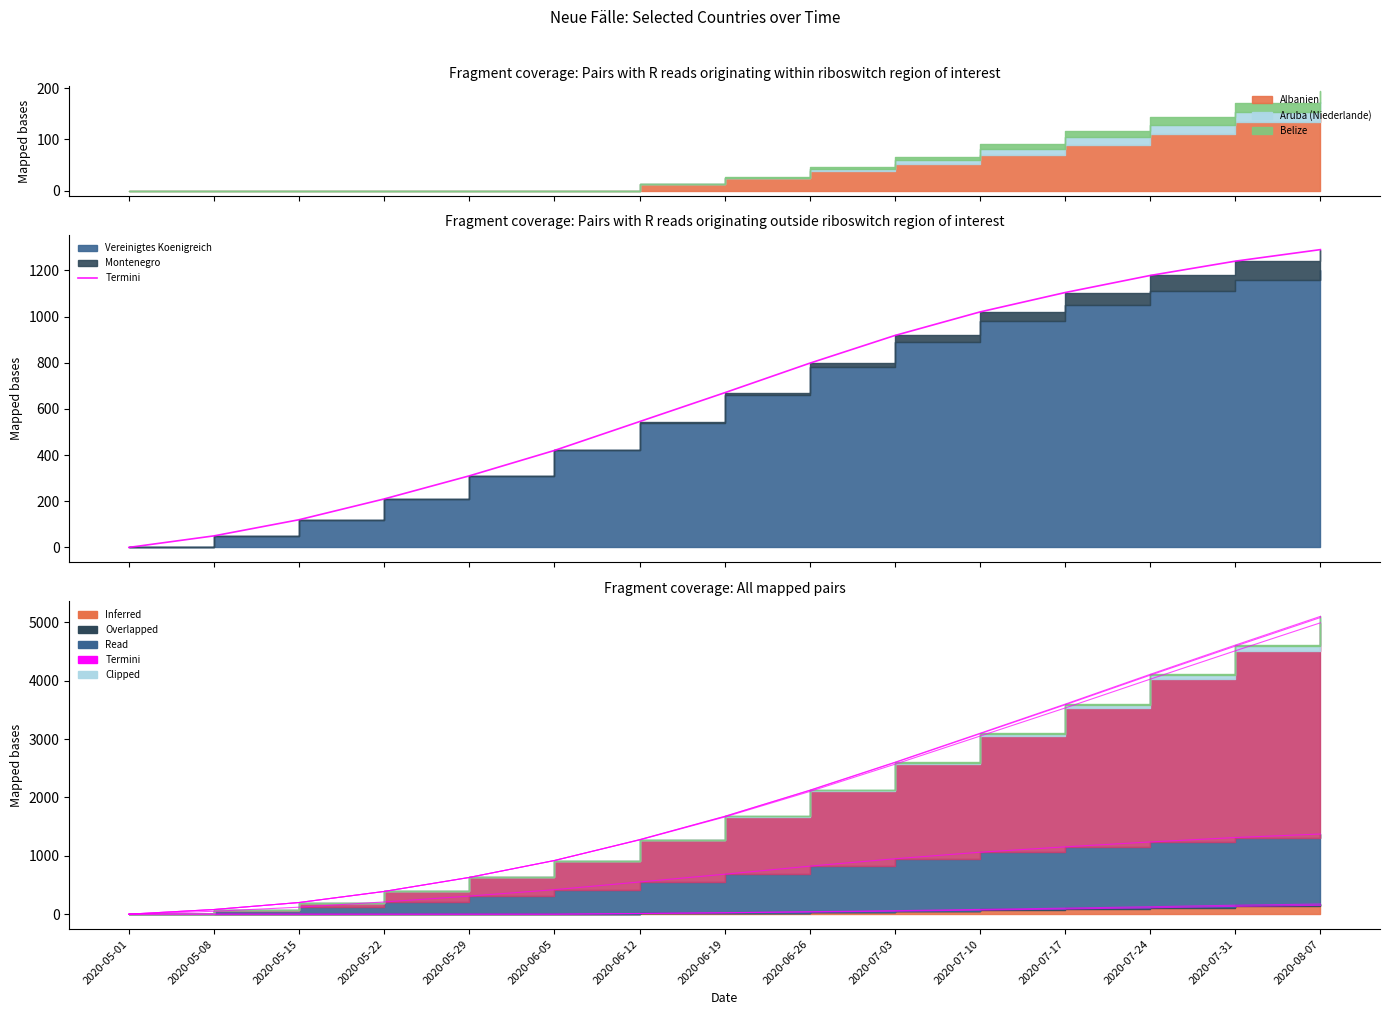

True or false: the data shows 798 at 2020-06-26.

True